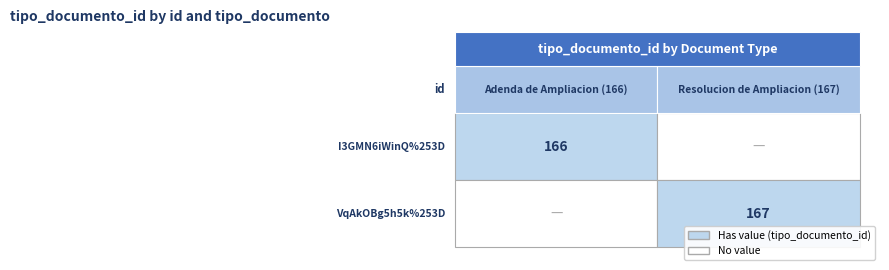

The I3GMN6iWinQ%253D series shows 166 at 0. True or false?

True